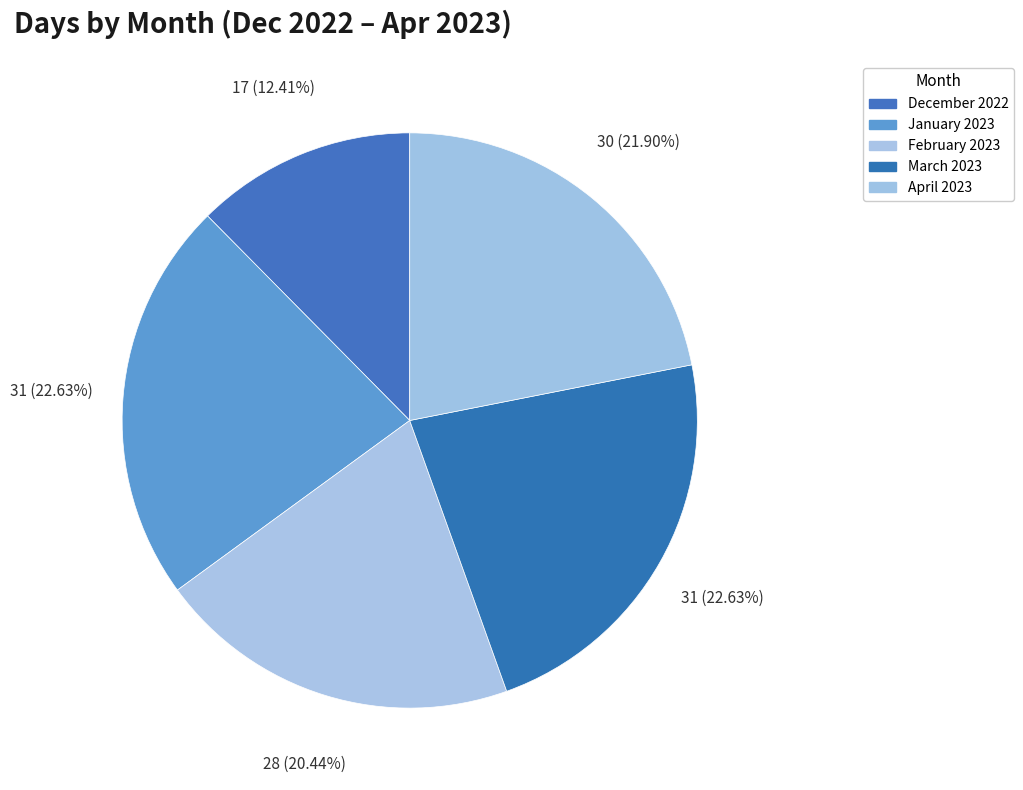

How many segments does this pie chart have?

5